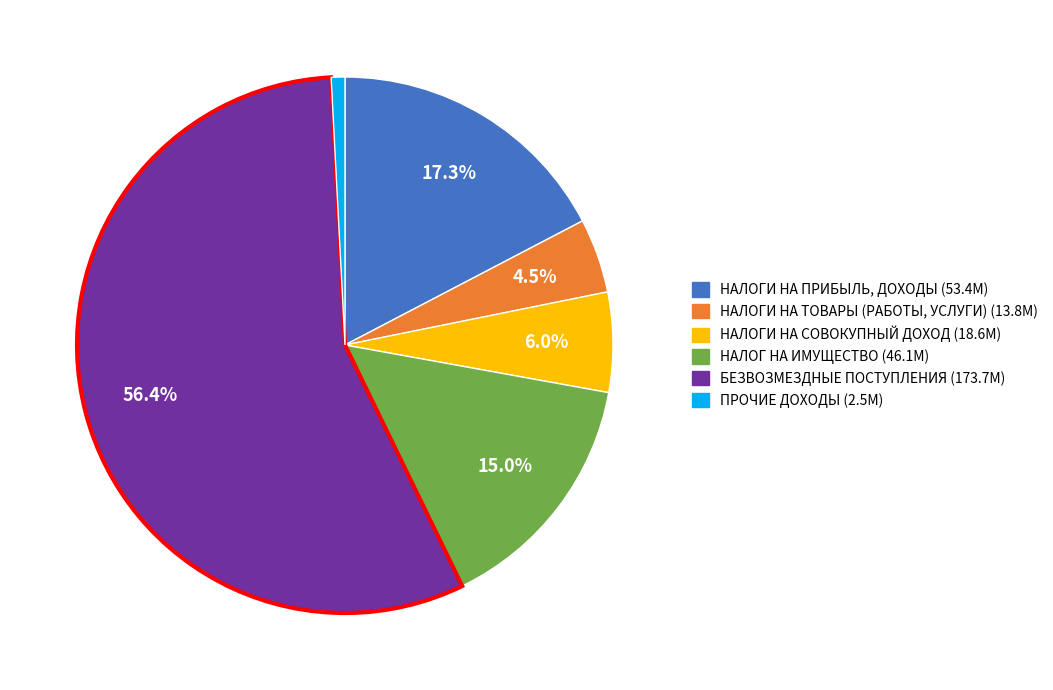

Combined, what portion of the pie is БЕЗВОЗМЕЗДНЫЕ ПОСТУПЛЕНИЯ and НАЛОГИ НА СОВОКУПНЫЙ ДОХОД?

62.4%